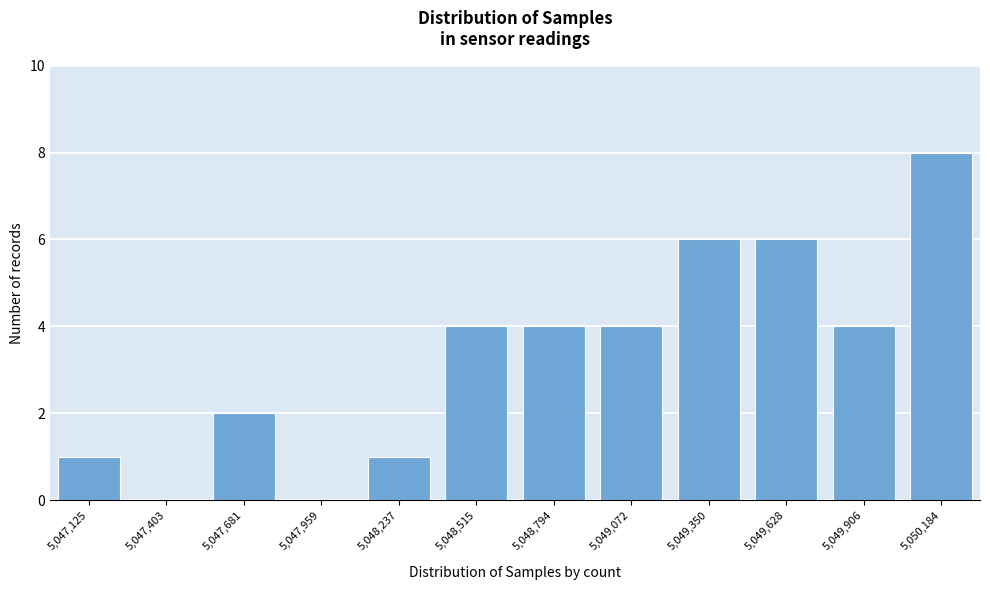

Reading left to right, list all the values displayed in this chart.

5,047,125=1	5,047,403=0	5,047,681=2	5,047,959=0	5,048,237=1	5,048,515=4	5,048,794=4	5,049,072=4	5,049,350=6	5,049,628=6	5,049,906=4	5,050,184=8